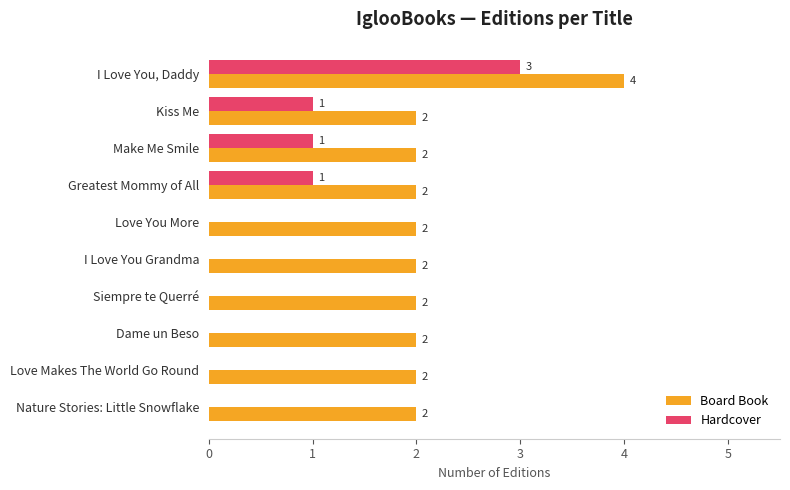

Is the value of Board Book at Nature Stories: Little Snowflake greater than the value of Hardcover at Dame un Beso?

Yes